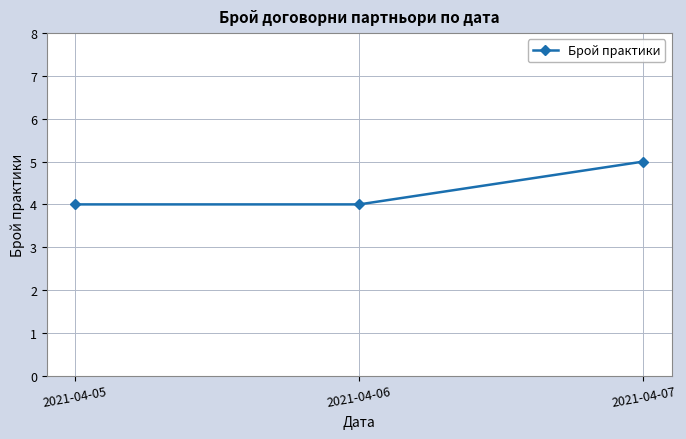

Read the value at 2021-04-07.

5